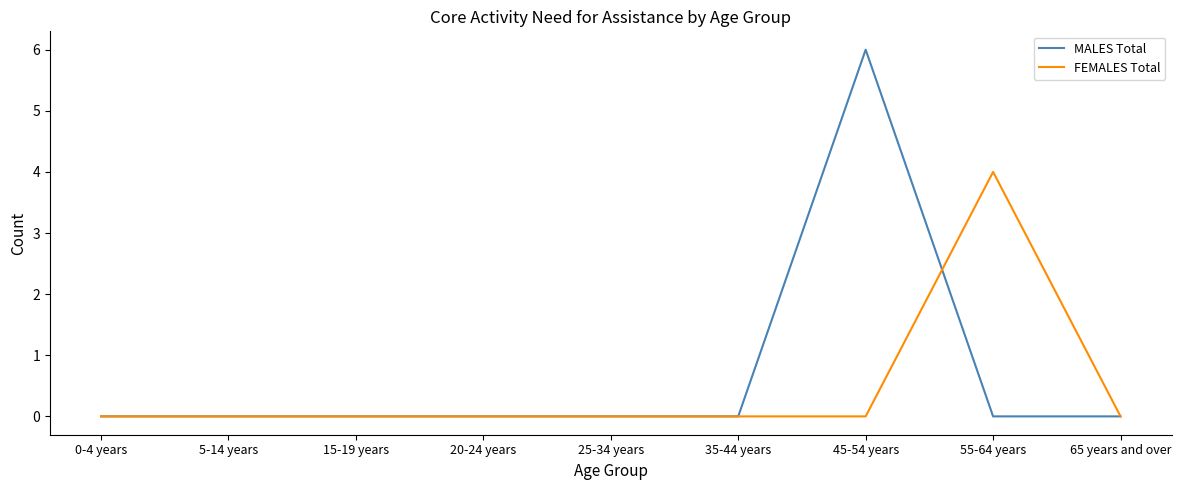

What is the sum of all FEMALES Total values?

4